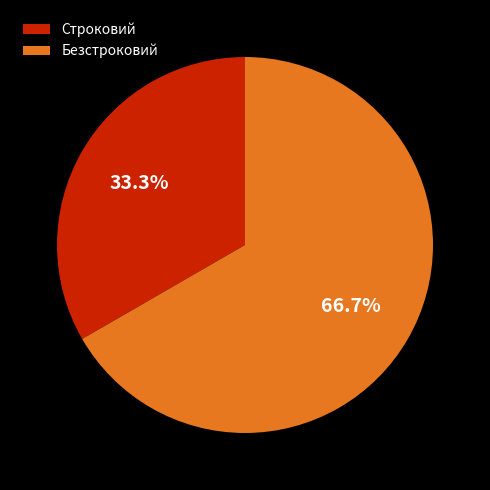

True or false: Безстроковий accounts for 79% of the total.

False